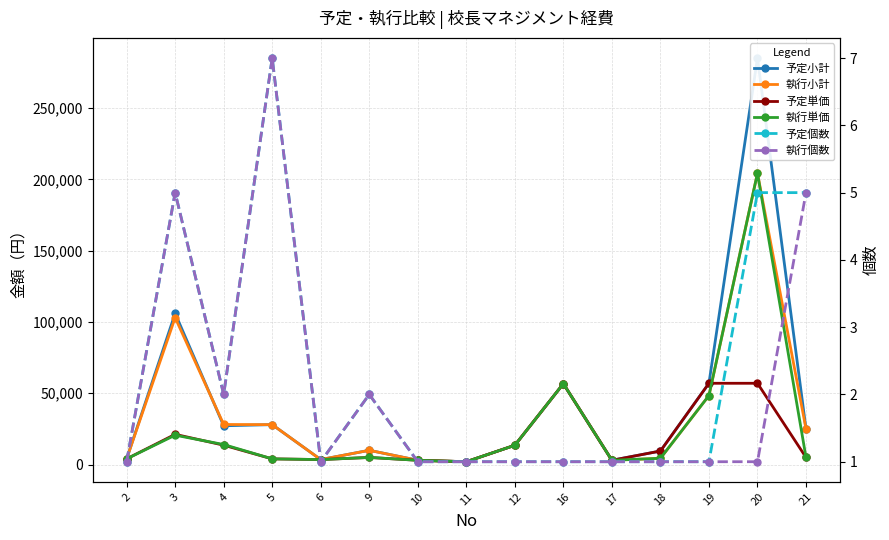

What is the total value across all series at 21?

60010